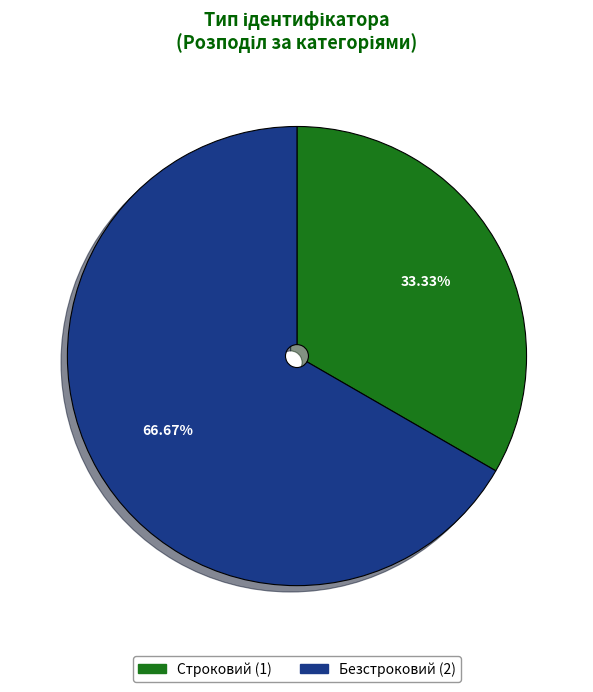

Is Строковий the majority of the pie?

No